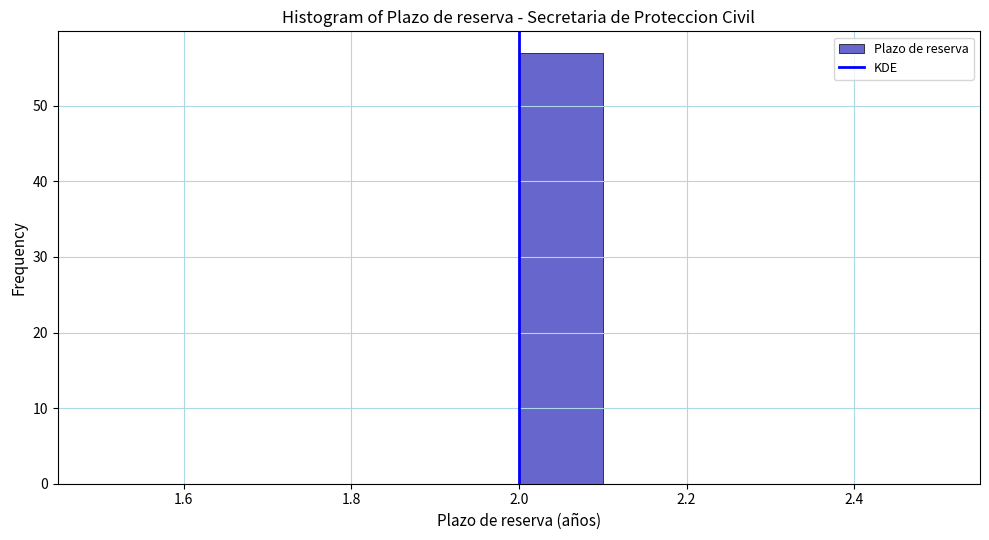

What is the height of the bar covering 2.0 to 2.1 on the x-axis? The values are not printed on the chart, so give them approximately, as read against the axis.

57